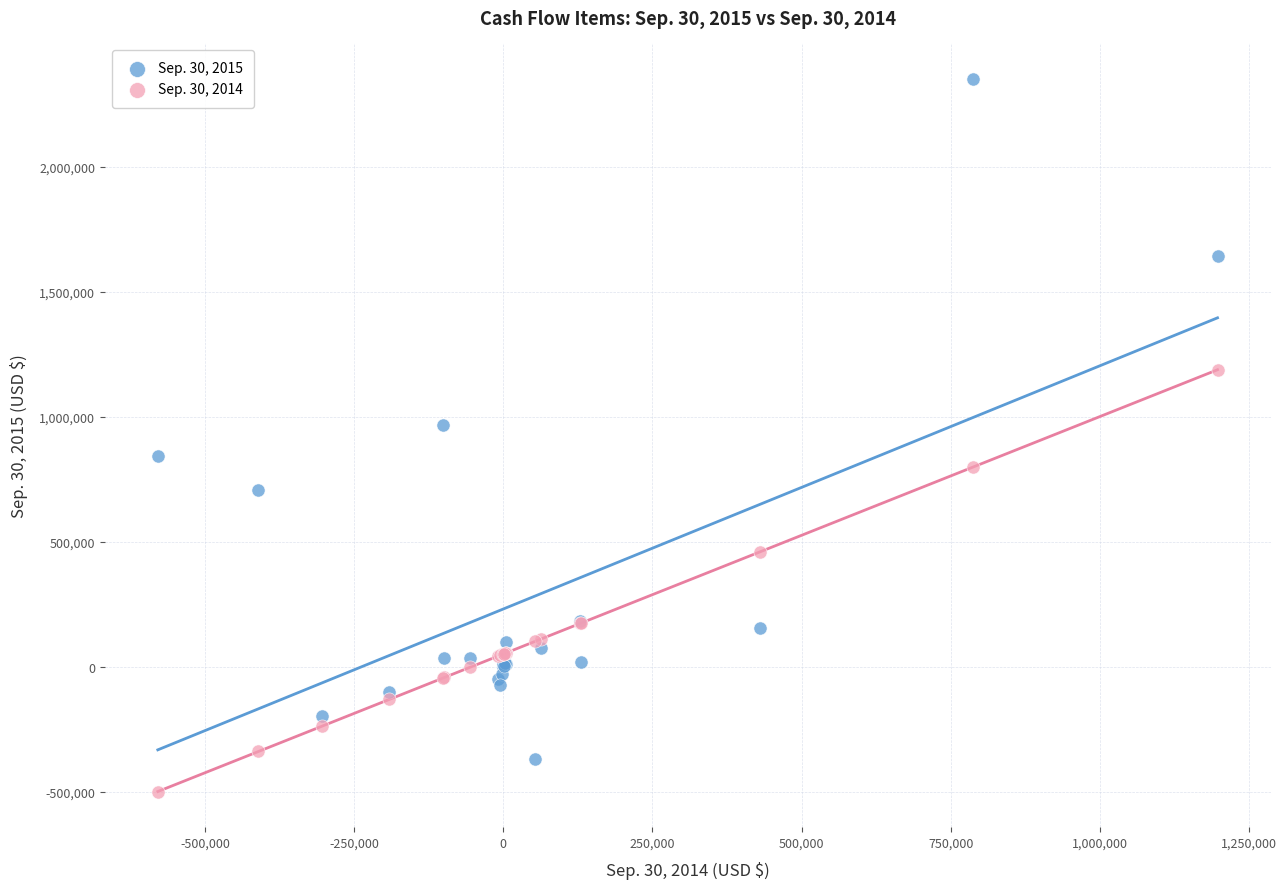

What is the X range (max minus min) for the scatter plot?

1776130.0